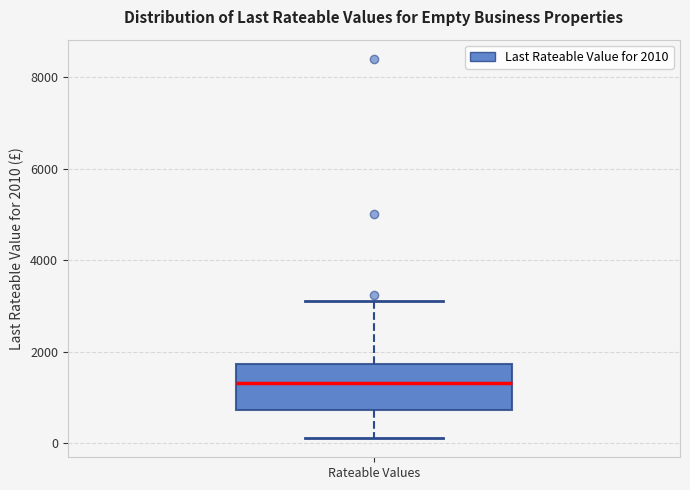

Read this box plot against the y-axis: the position of the median line, the range covered by the box, and the ends of both whiskers. The values are not printed on the chart, so give them approximately, as read against the axis.

median 1400, box 800 to 1800, whiskers 200 to 3200